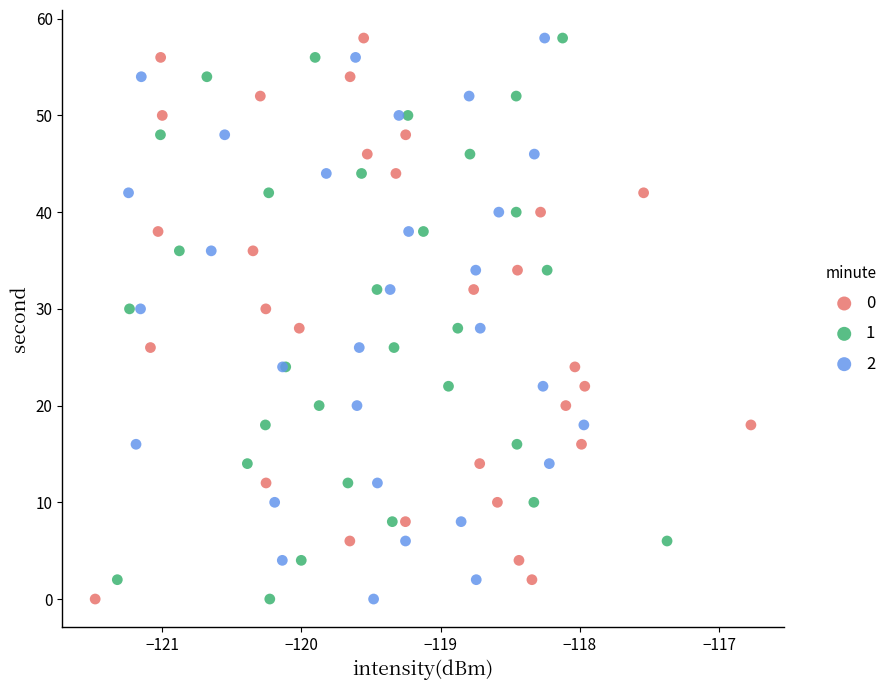

What are all the series names shown in the legend?

0, 1, 2